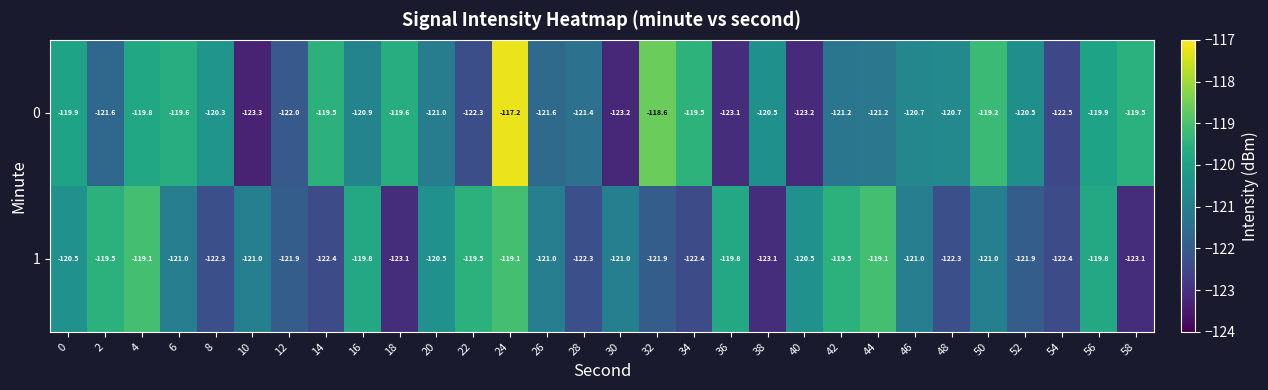

The 1 series shows -121.9 at 12. True or false?

True